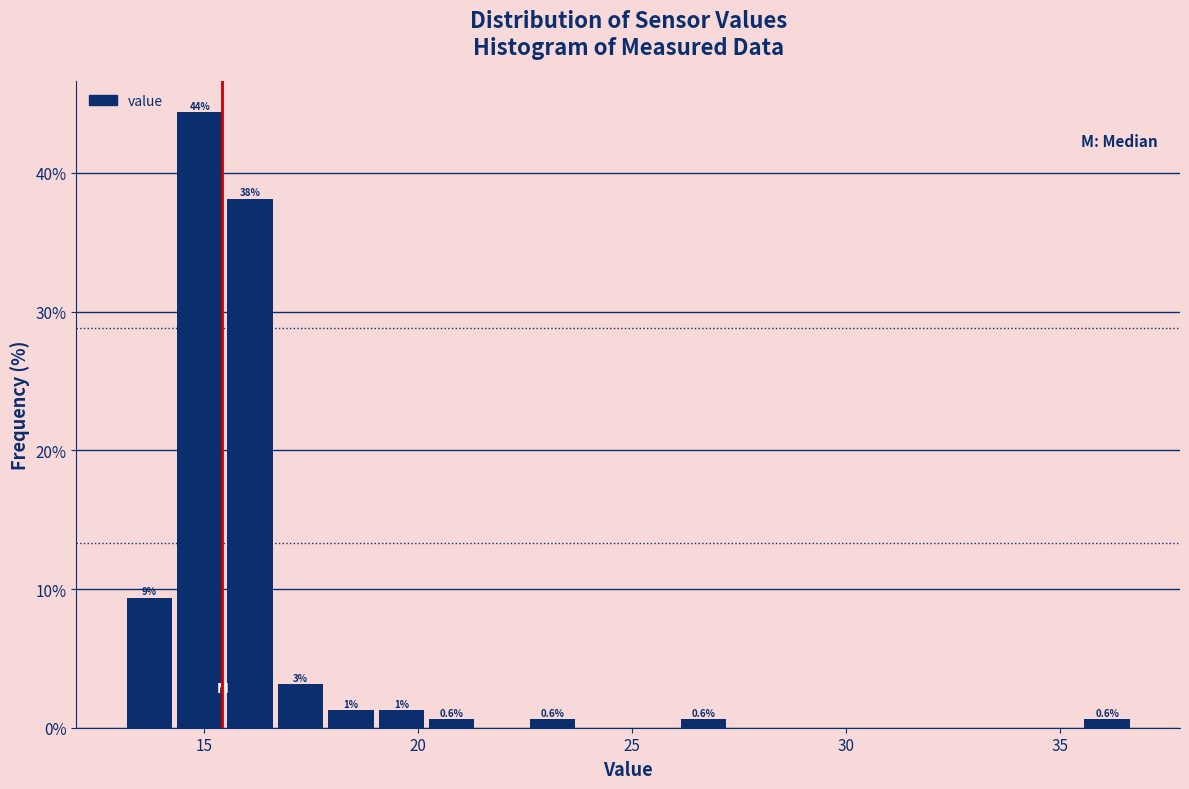

Around what value on the x-axis is the tallest bar? Give the approximate position of its centre, as read against the axis.

15.0